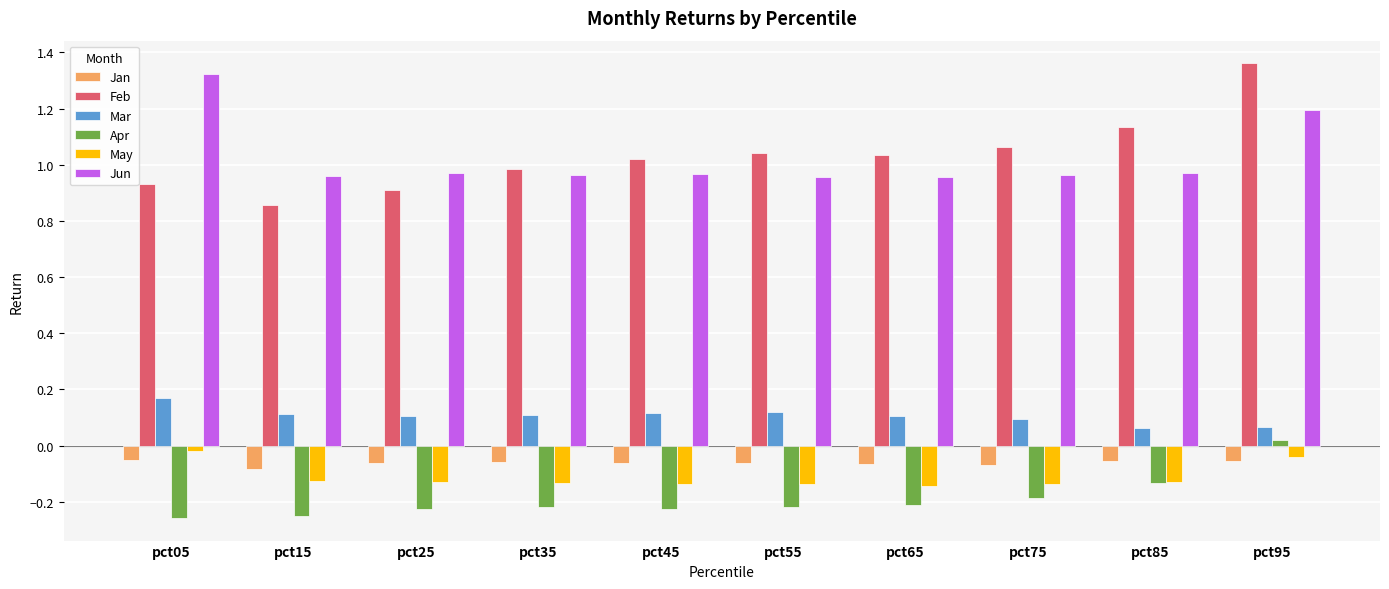

At which label does Mar reach its peak?

pct05